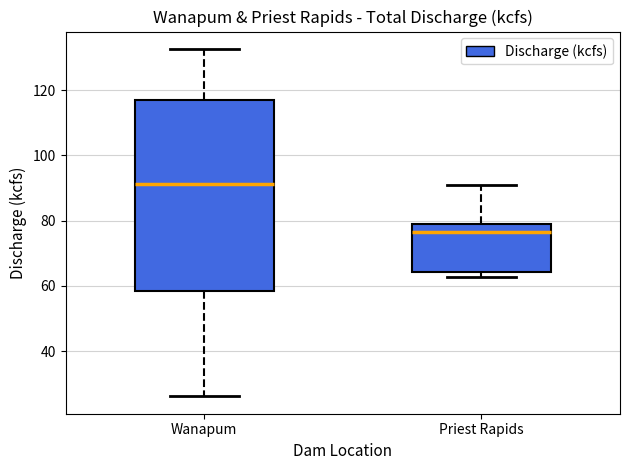

Where is the upper edge of the box for Priest Rapids on the y-axis? The values are not printed on the chart, so give them approximately, as read against the axis.

80